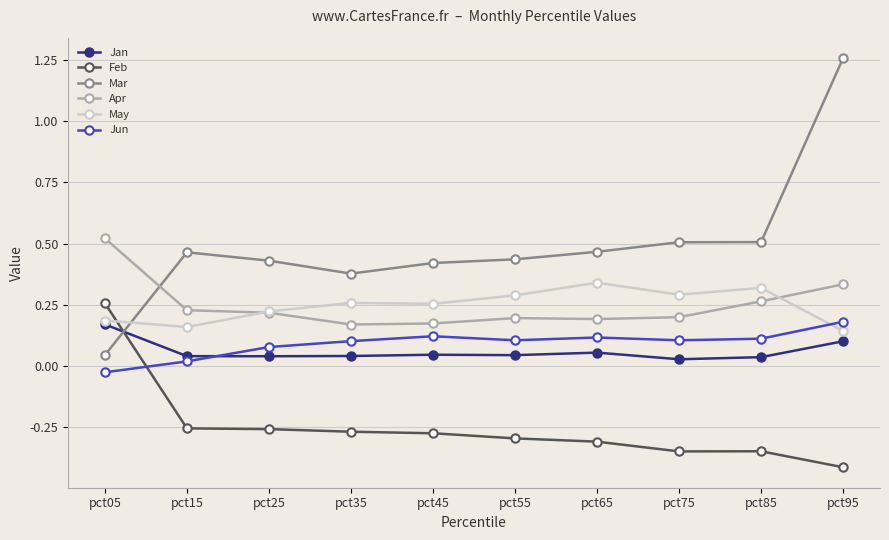

At how many categories does at least one series exceed 0?

10